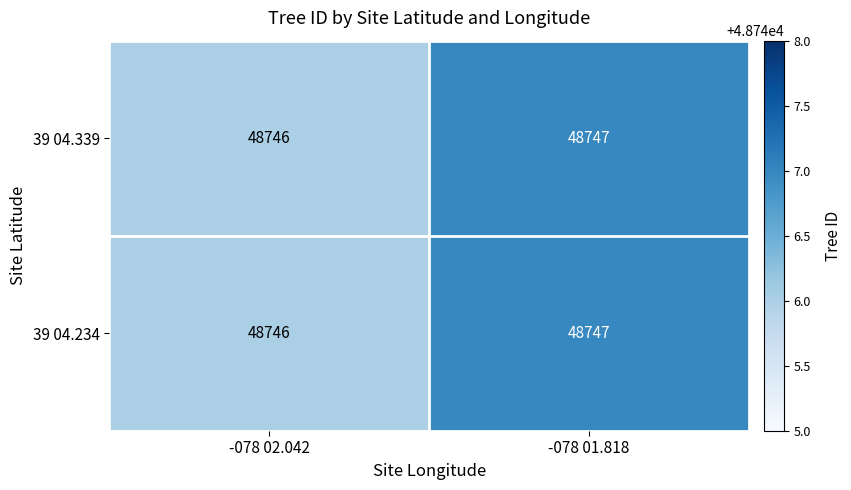

What is the sum of the 39 04.339 values at -078 02.042 and -078 01.818?

97493